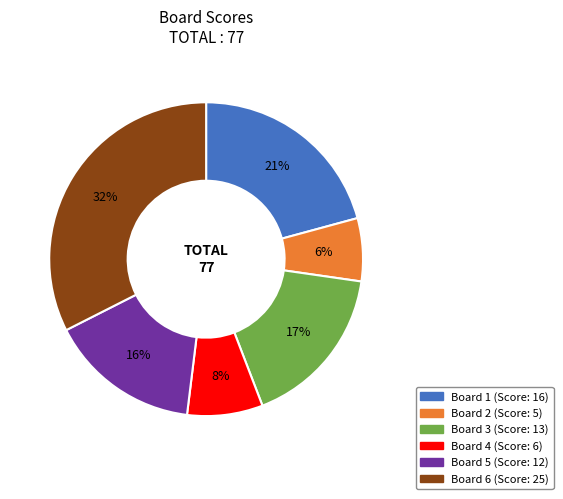

To the nearest percent, what is the average slice percentage?

17%